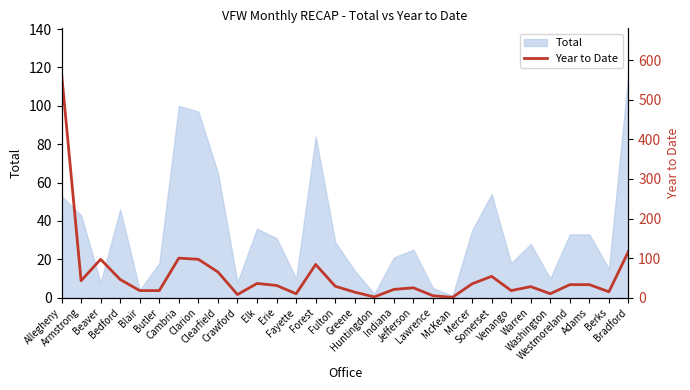

What is the minimum value shown in the chart?

1